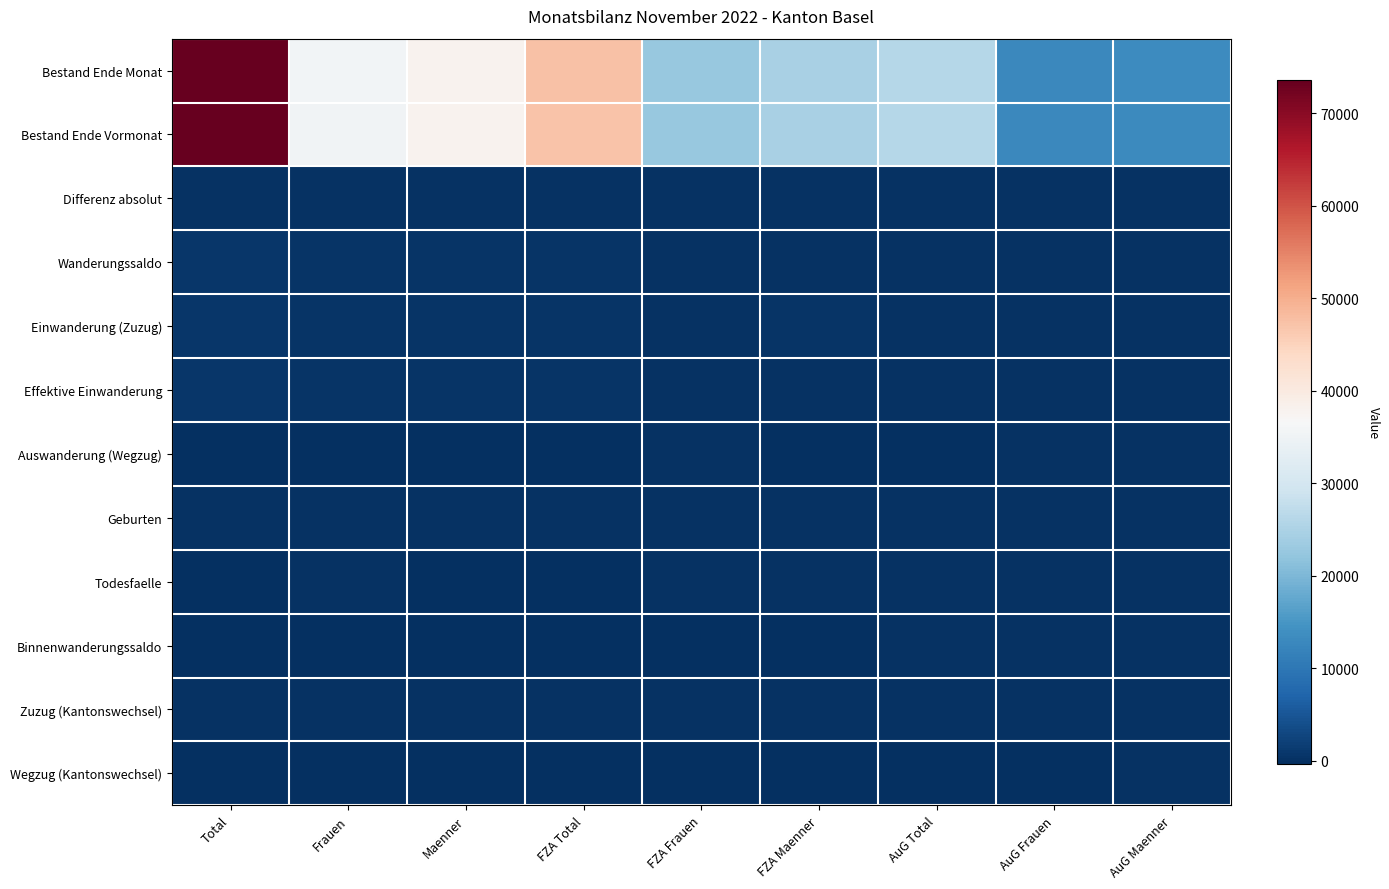

At how many categories does at least one series exceed 47259?

2